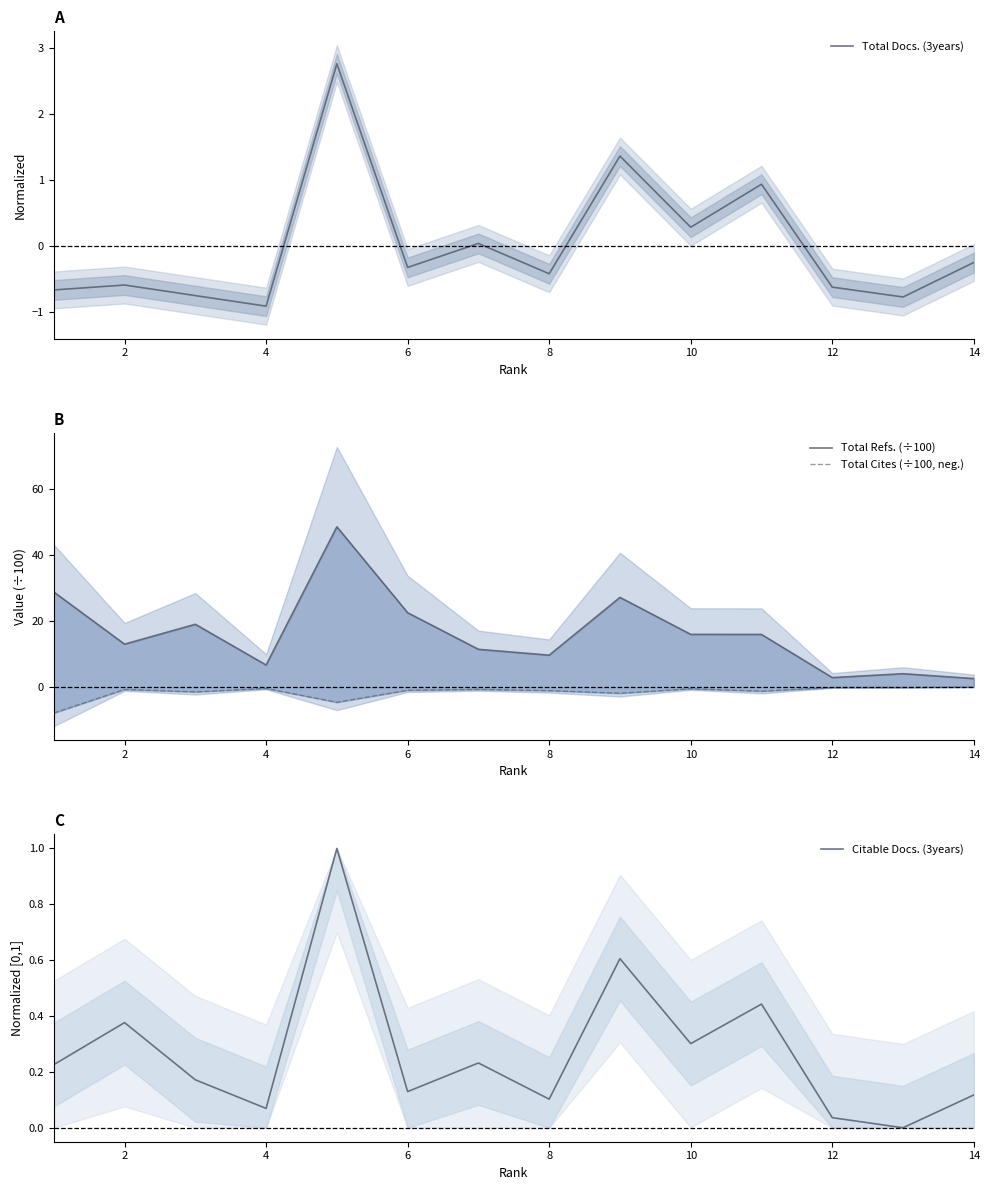

True or false: Total Docs. (3years) has a value of 0.1 at 10.

False